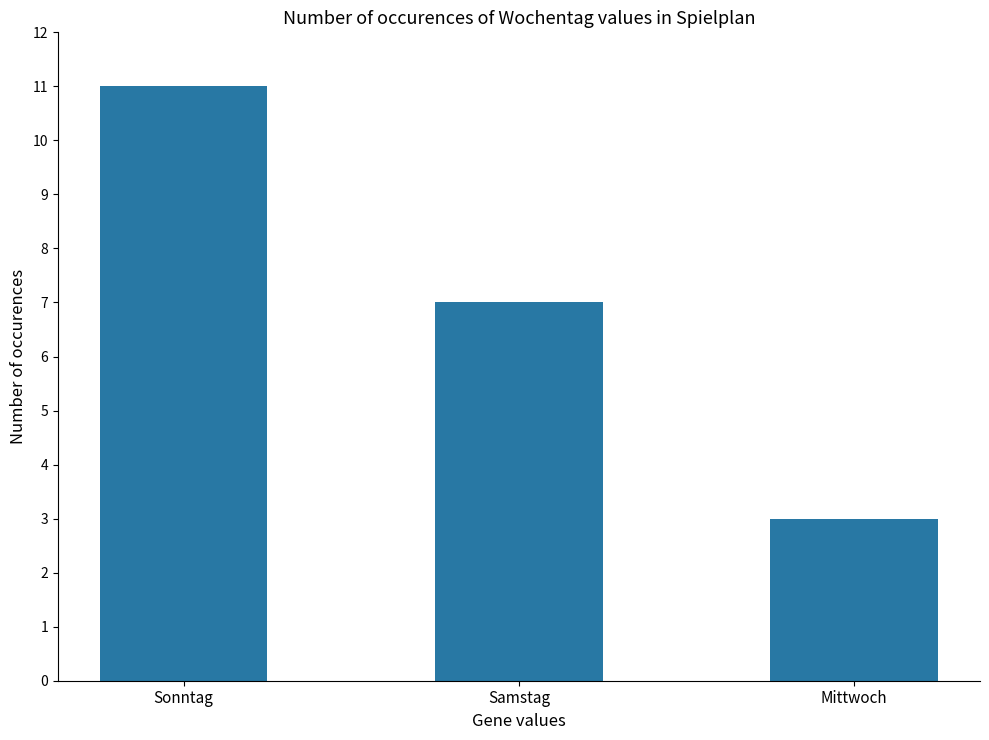

How many series are shown in this chart?

1